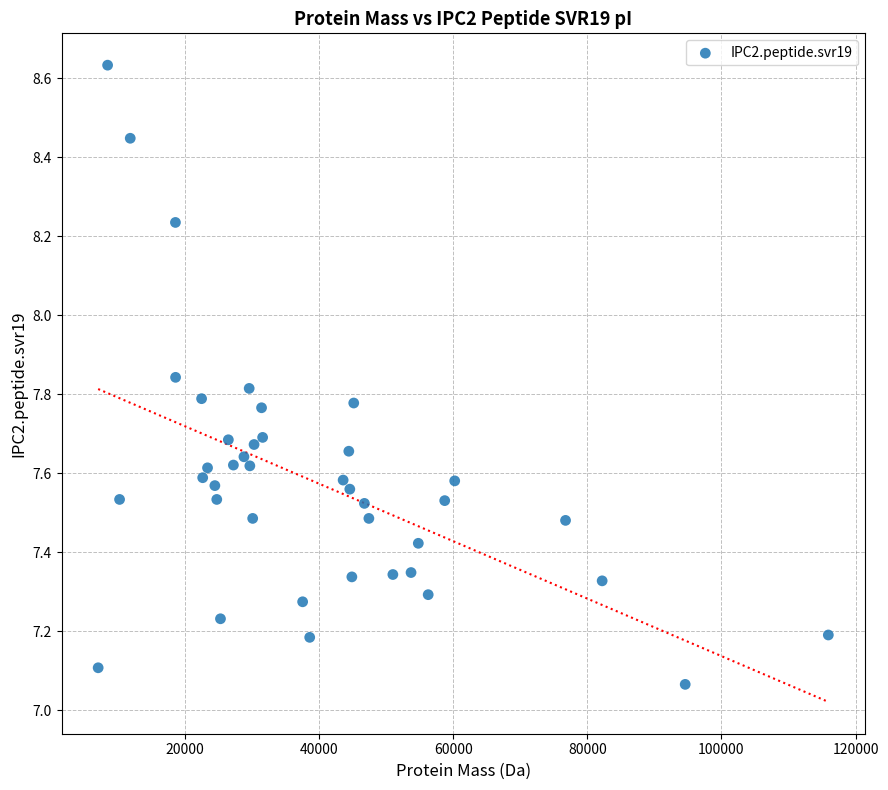

What is the range of X values (max minus min)?

108898.4